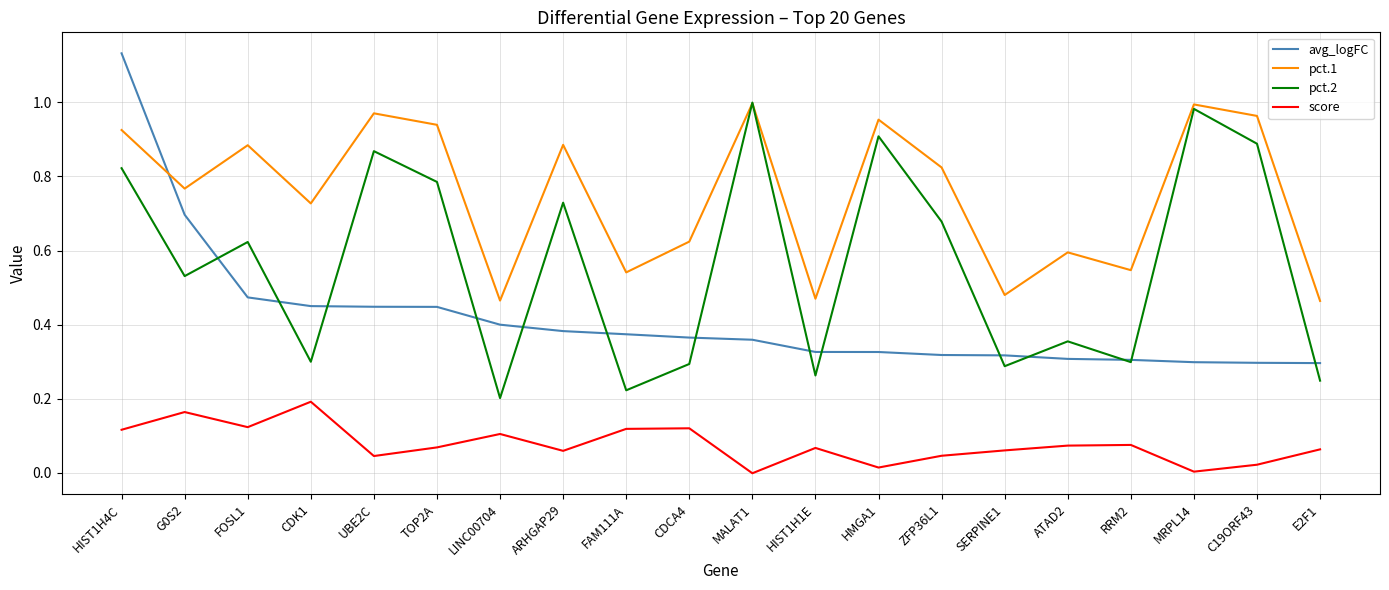

The value of avg_logFC at G0S2 is 0.7. True or false?

True